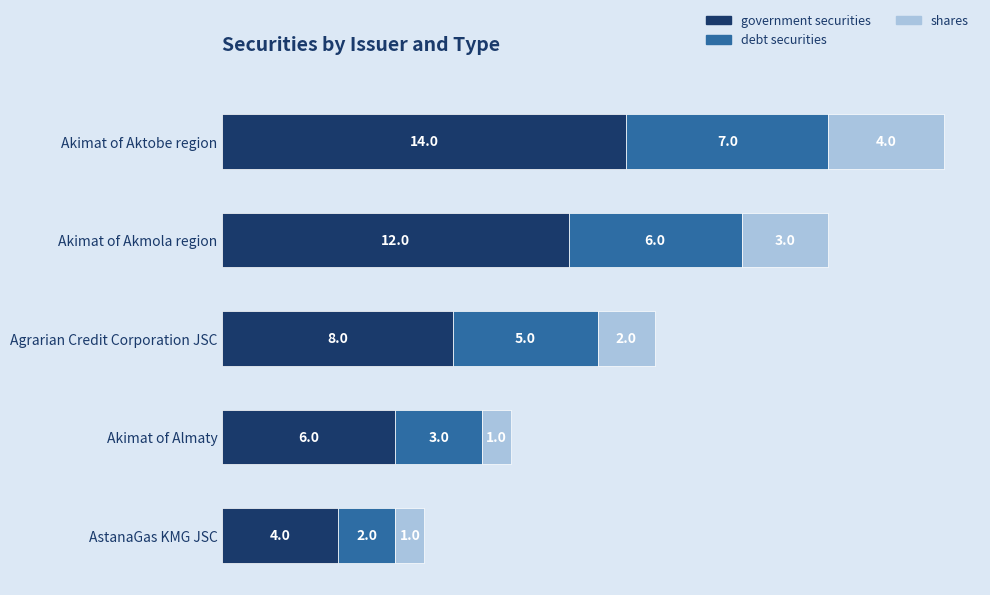

The government securities series shows 4 at AstanaGas KMG JSC. True or false?

True